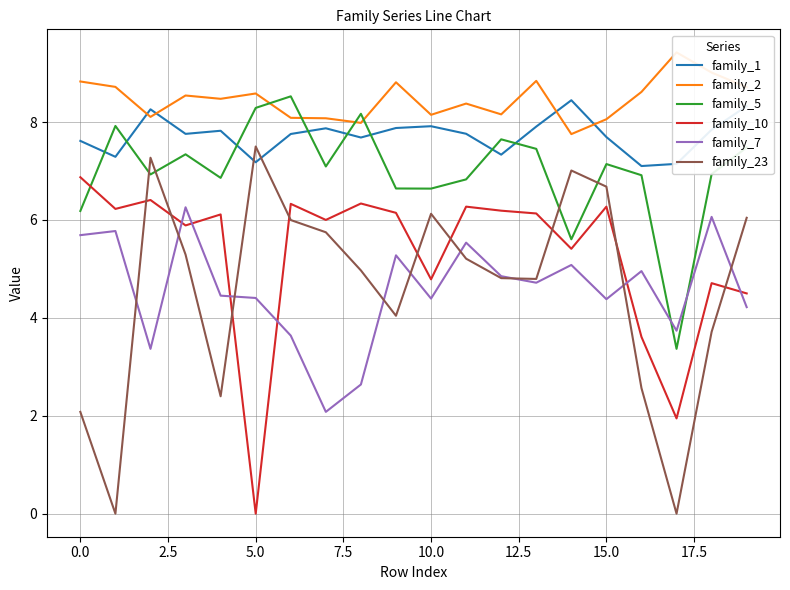

Where is family_5 nearest to the value 5?

14